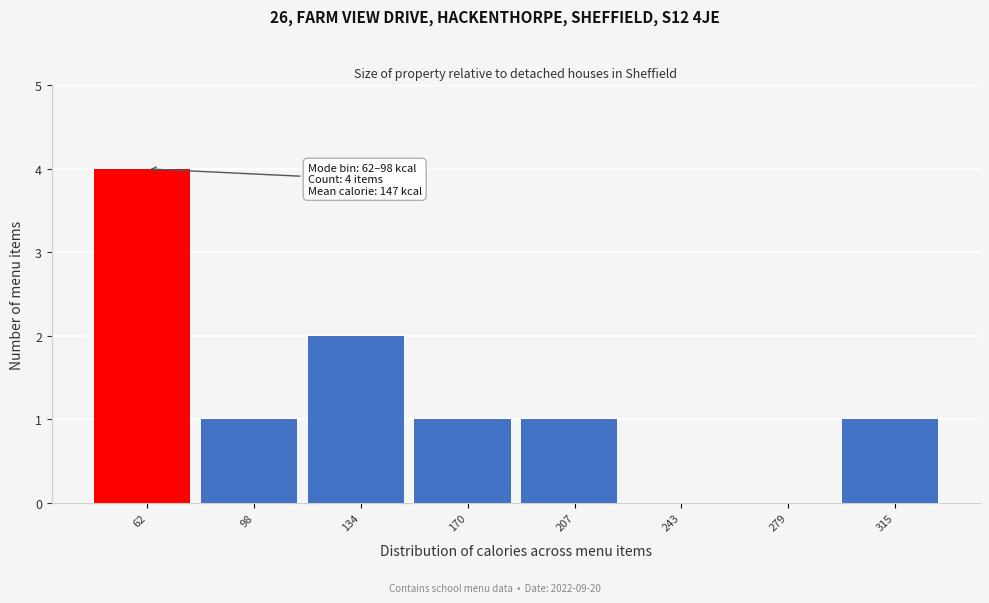

Reading right to left, what are all the values shown in this chart?

315=1	279=0	243=0	207=1	170=1	134=2	98=1	62=4